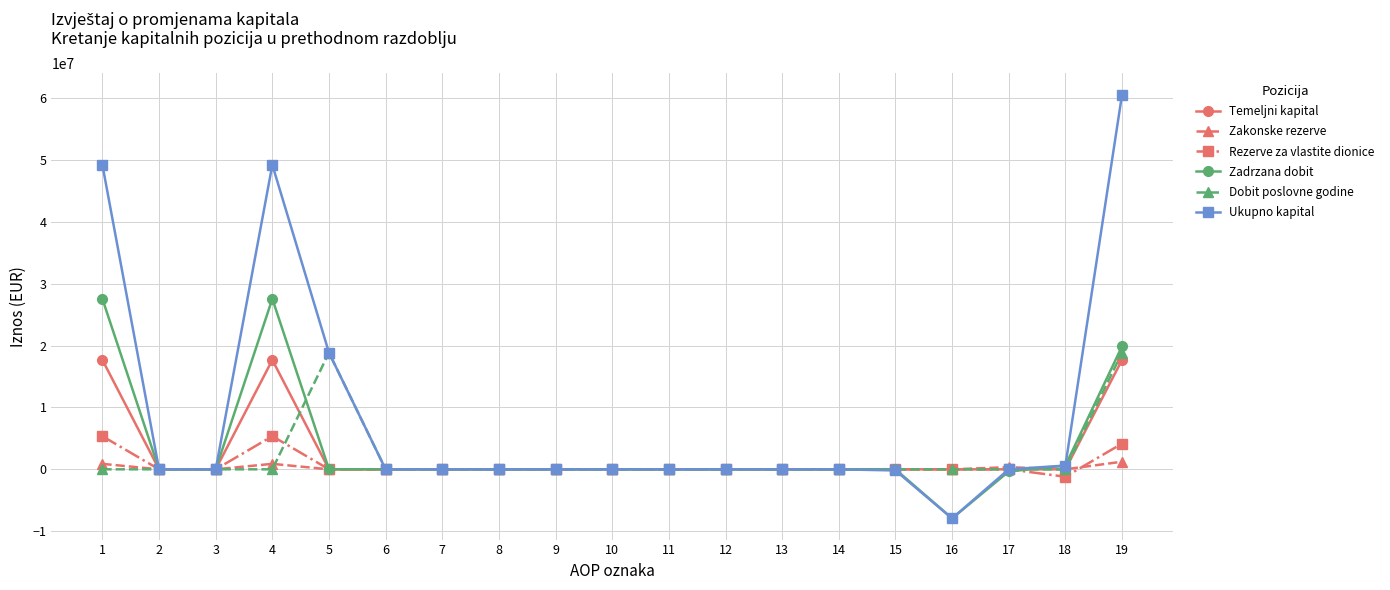

List the series in order of their peak value, highest first.

Ukupno kapital, Zadrzana dobit, Dobit poslovne godine, Temeljni kapital, Rezerve za vlastite dionice, Zakonske rezerve